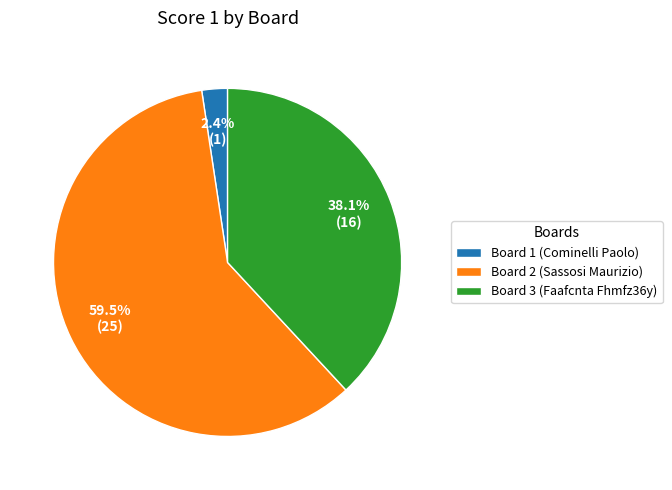

Is it true that Board 2 (Sassosi Maurizio) is 69% of the pie?

False